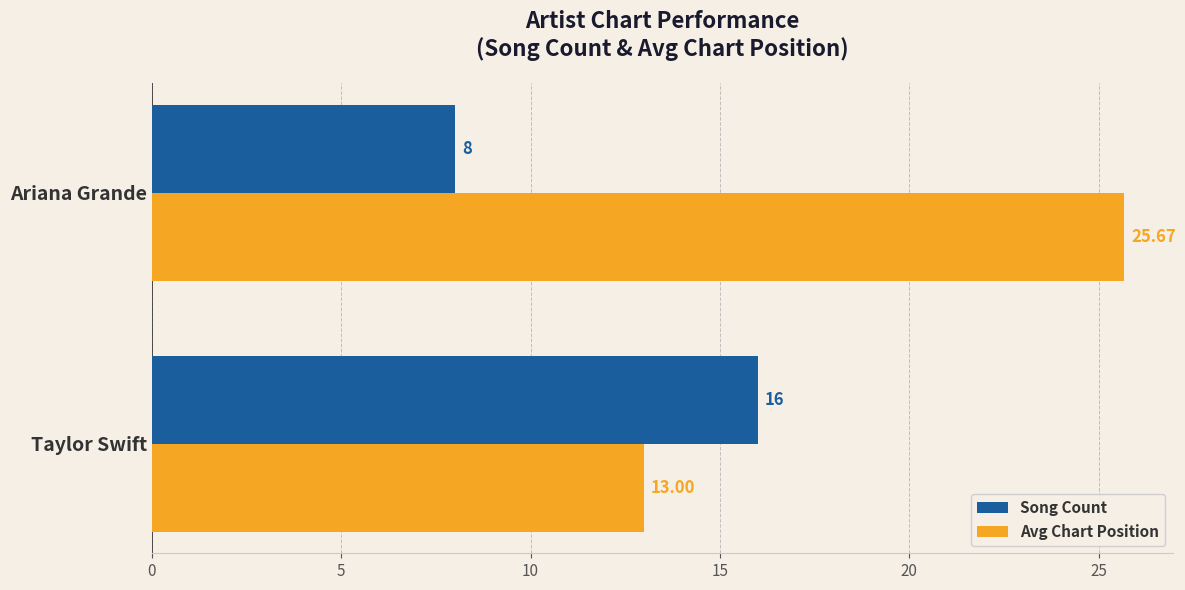

List the series in order of their overall mean, highest first.

Avg Chart Position, Song Count